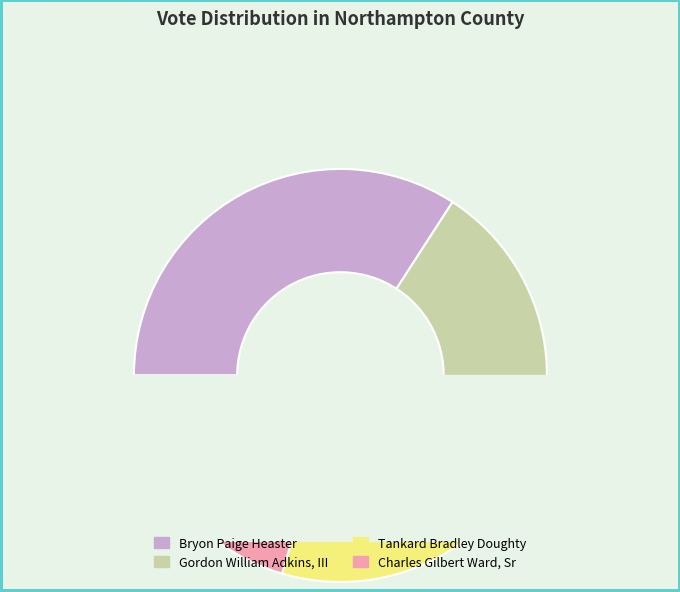

True or false: Bryon Paige Heaster accounts for 34% of the total.

True